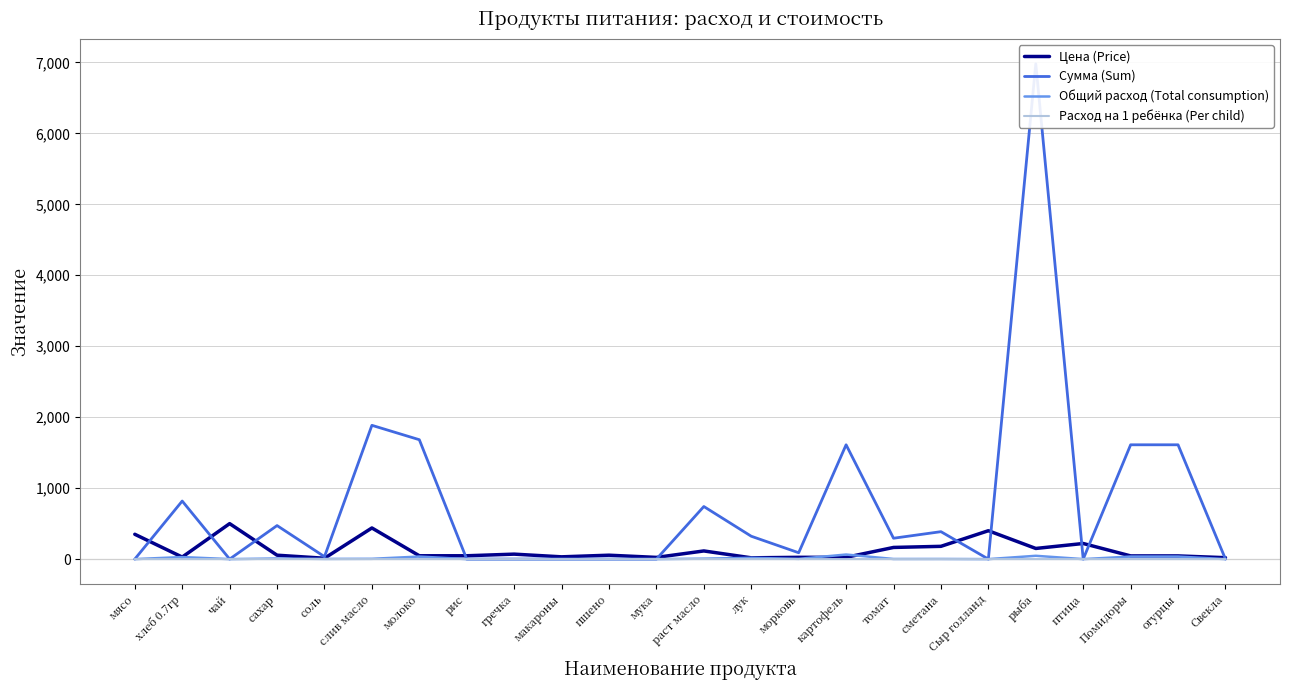

True or false: Сумма (Sum) and Цена (Price) intersect in this chart.

True